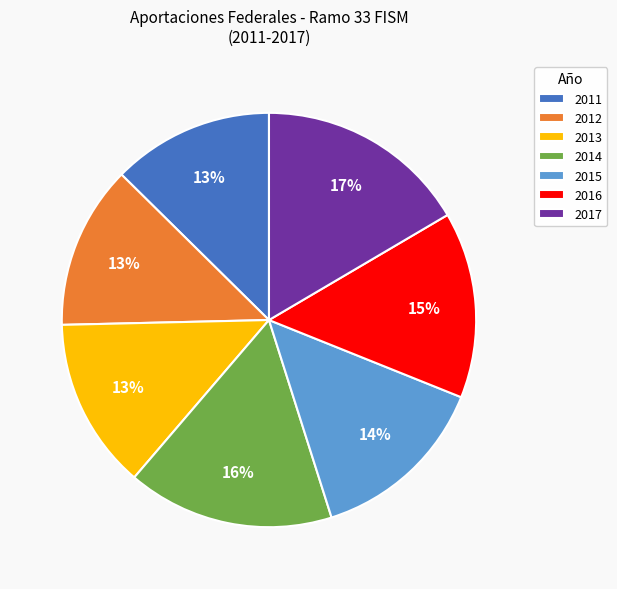

To the nearest percent, what portion does 2011 represent?

13%